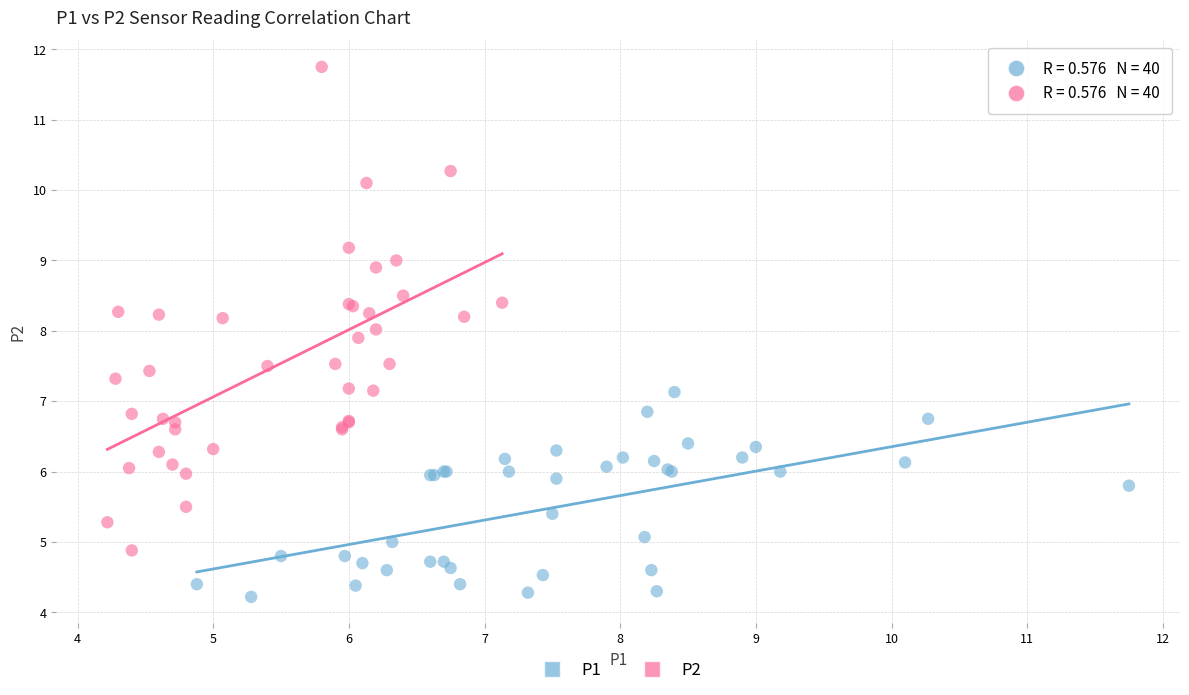

What are all the series names shown in the legend?

P1, P2